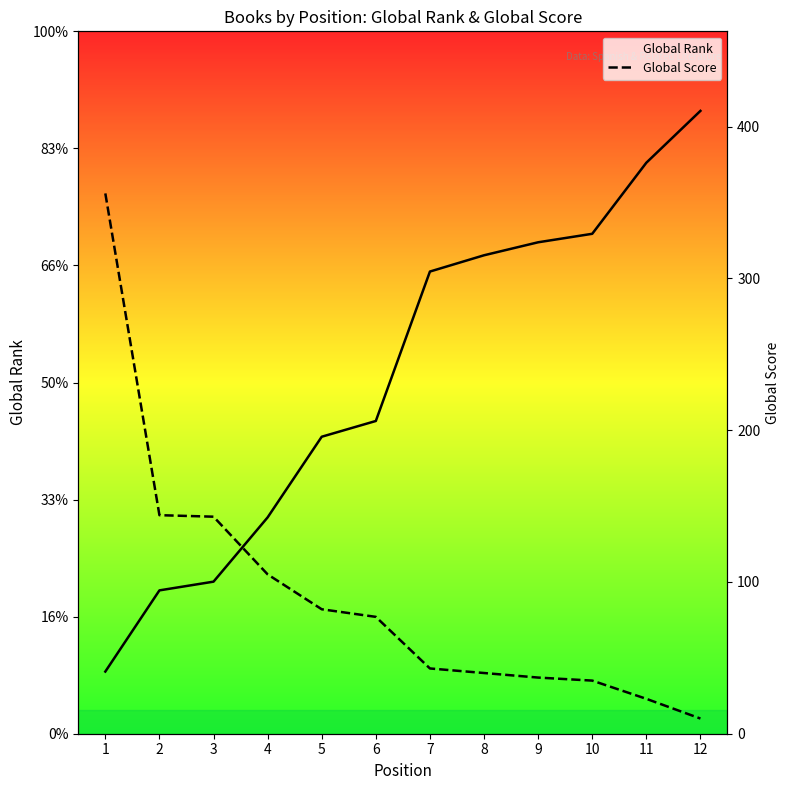

What is the difference between the Global Score values at 3 and 1?

213